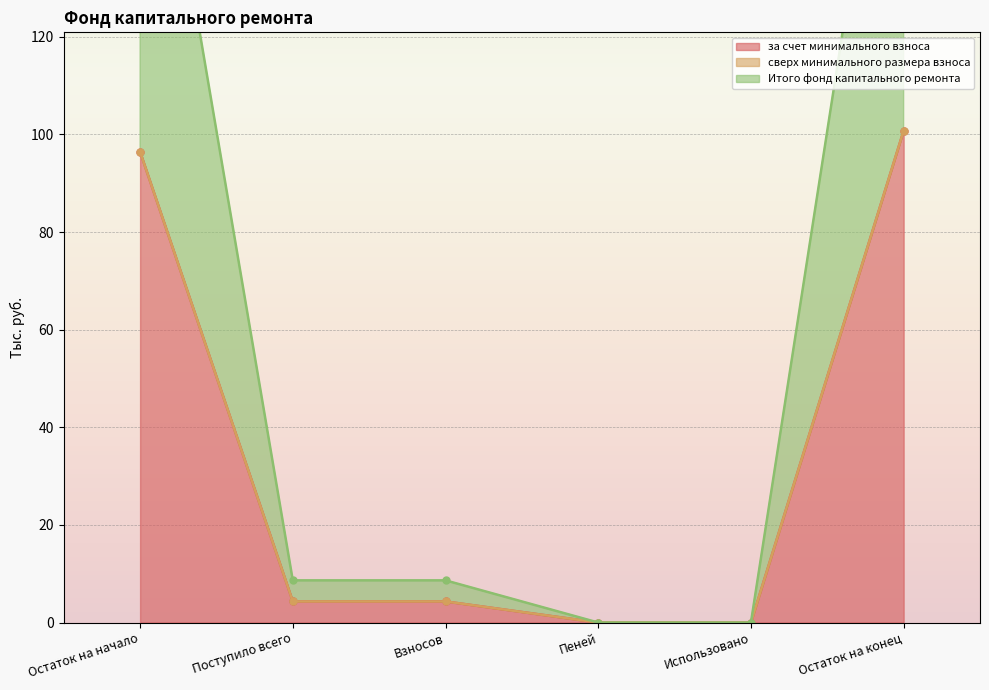

Does the chart display data point markers on the line(s)?

Yes